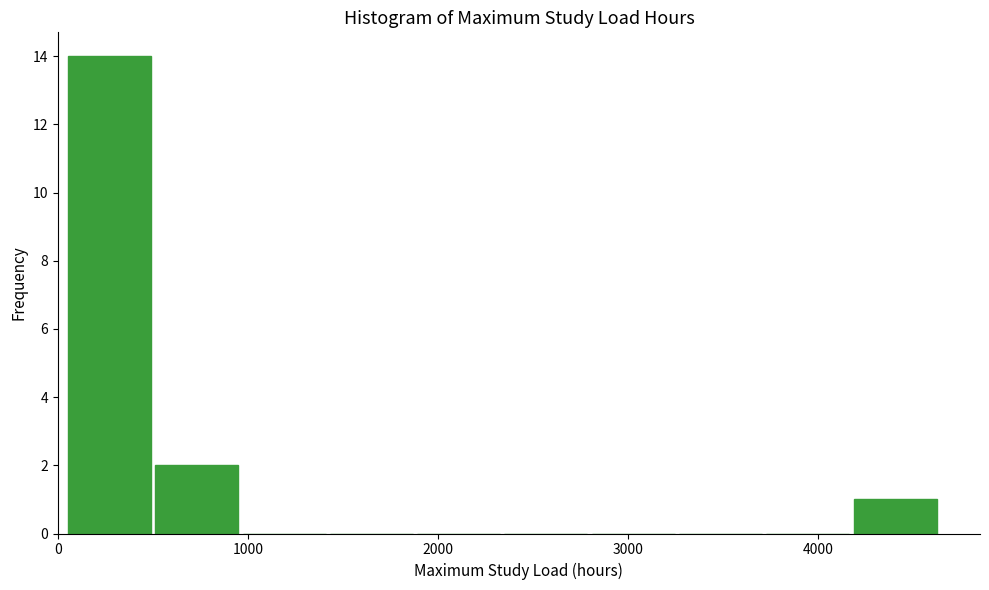

Over which range of the x-axis is the bar tallest?

100 to 500